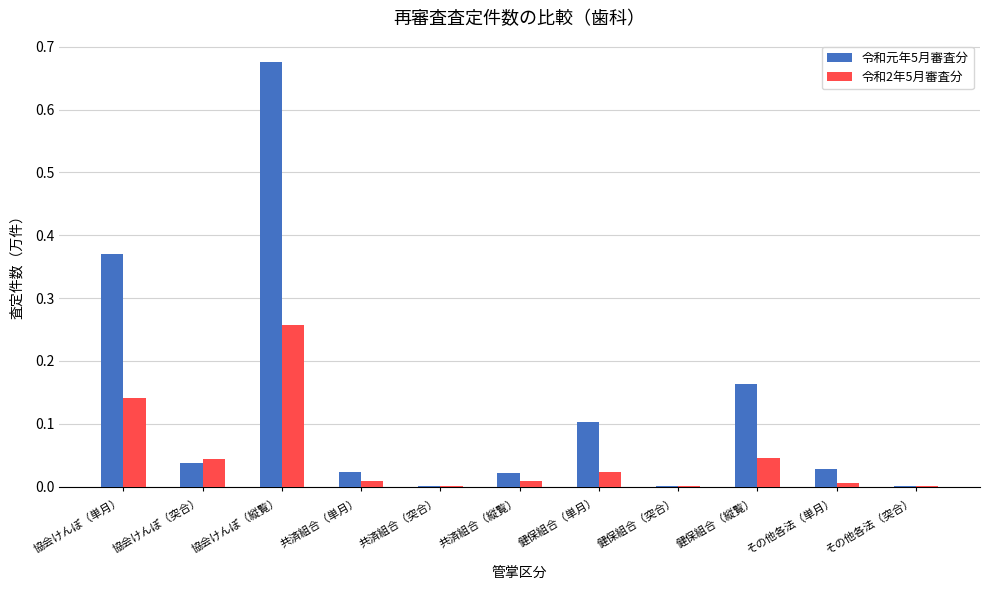

How many groups of bars are there?

11